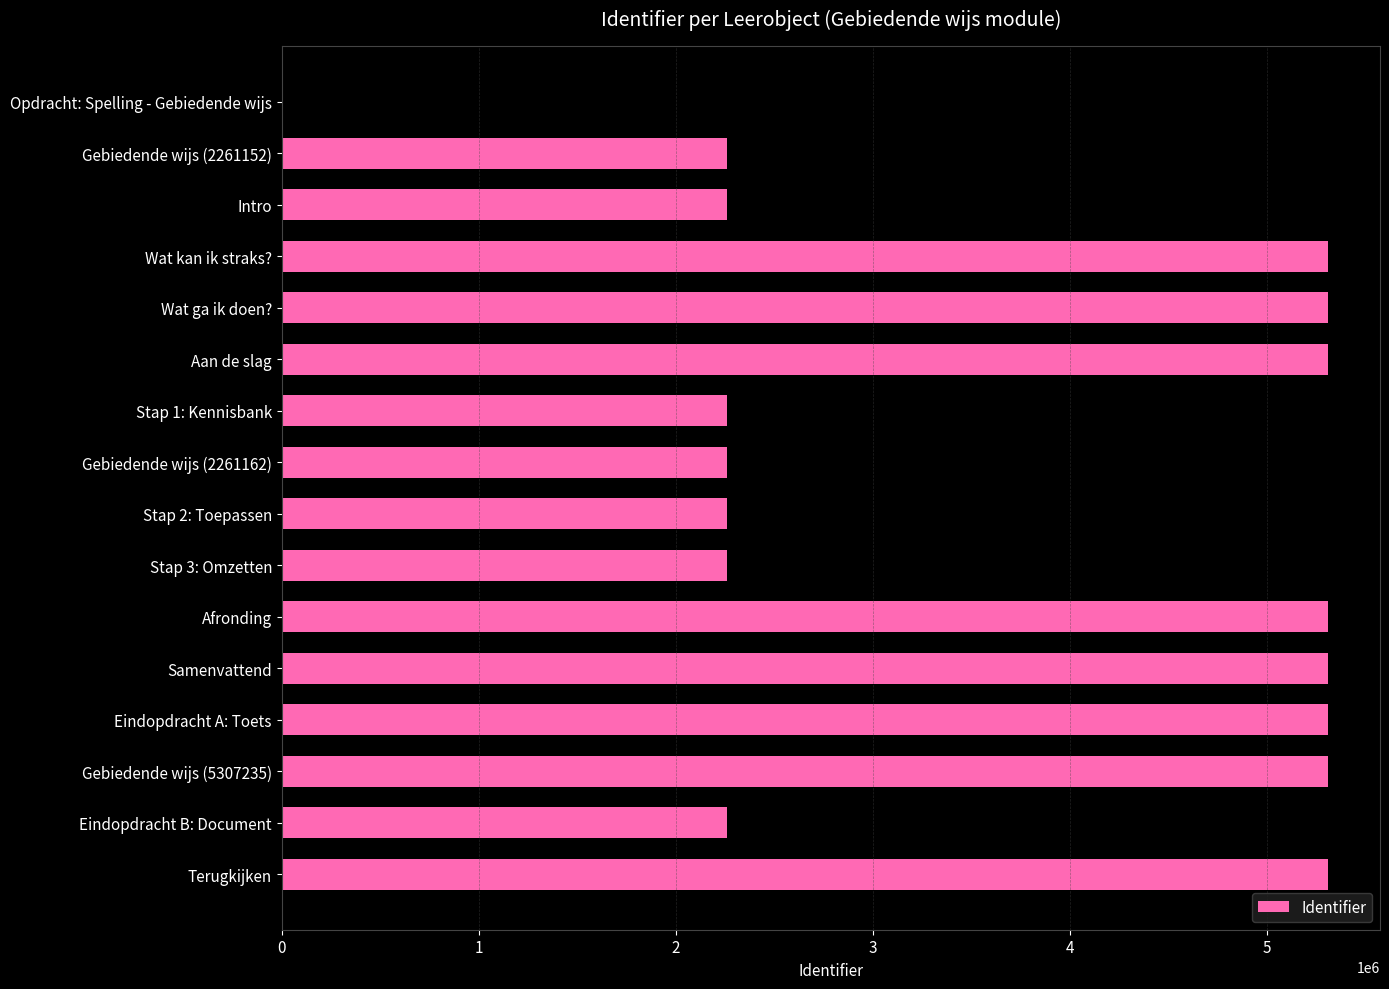

Which has a higher value, Stap 2: Toepassen or Aan de slag?

Aan de slag